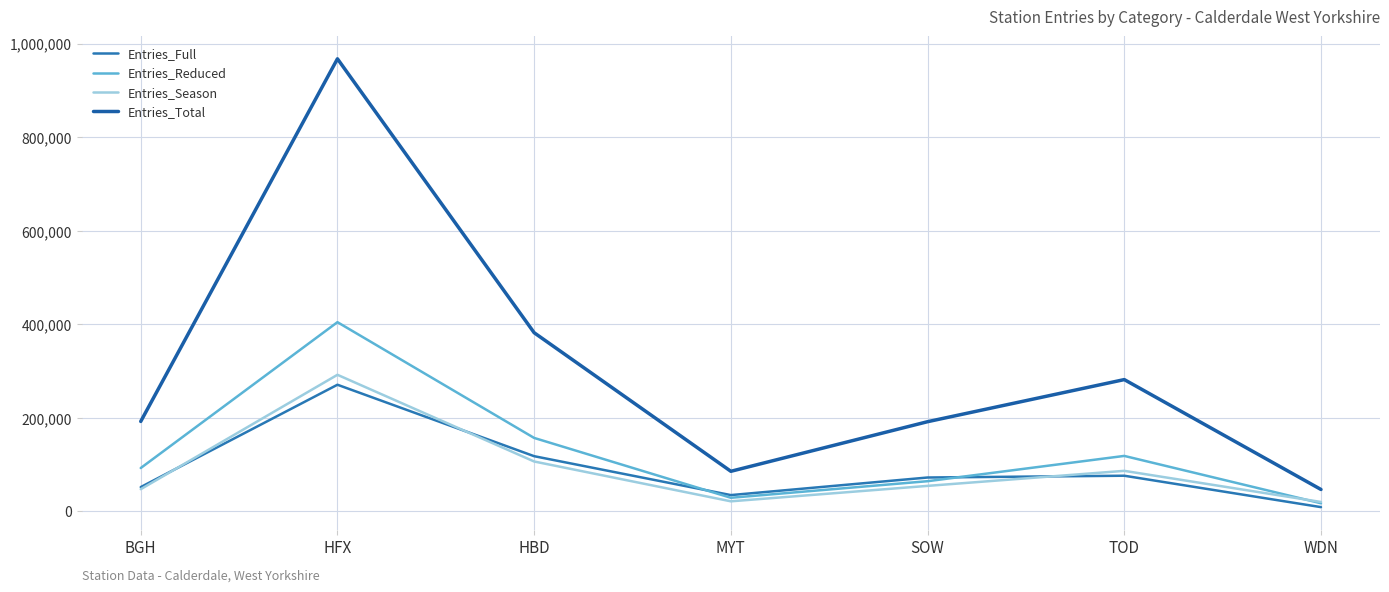

Which label corresponds to the smallest value in the chart?

WDN